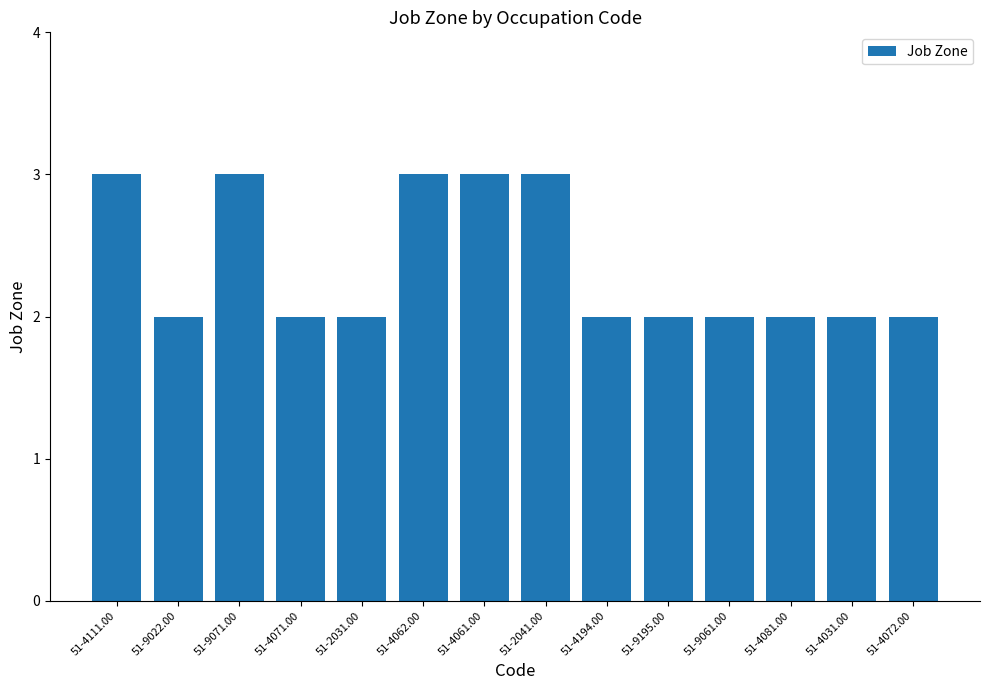

What is the maximum value shown in the chart?

3